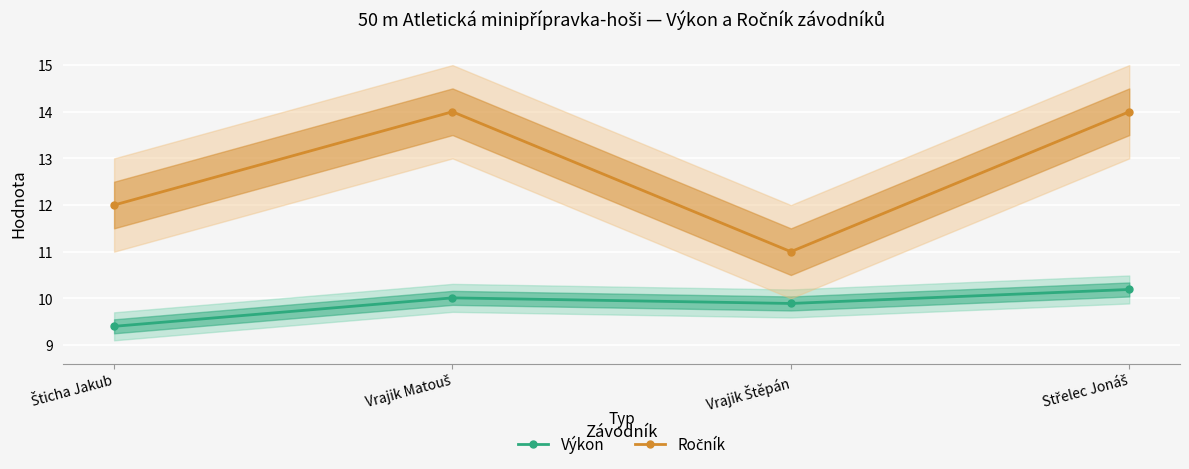

Is it true that Výkon equals 2.3 at Vrajik Matouš?

False